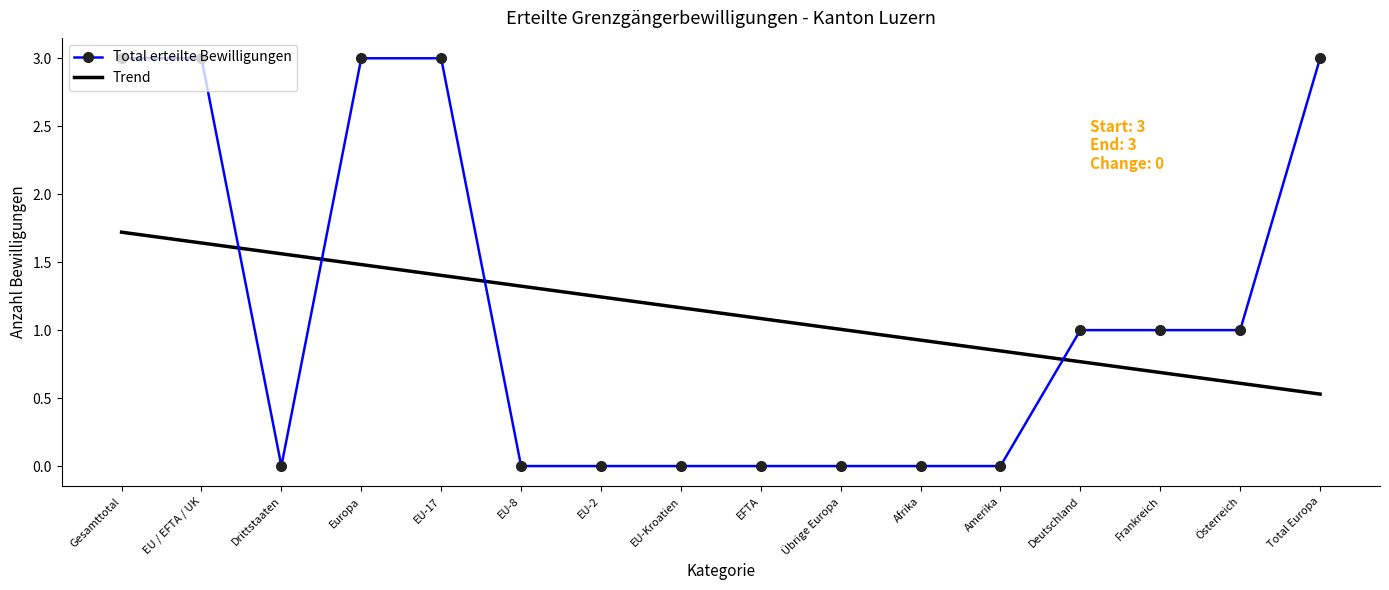

What is the greatest value displayed?

3.0